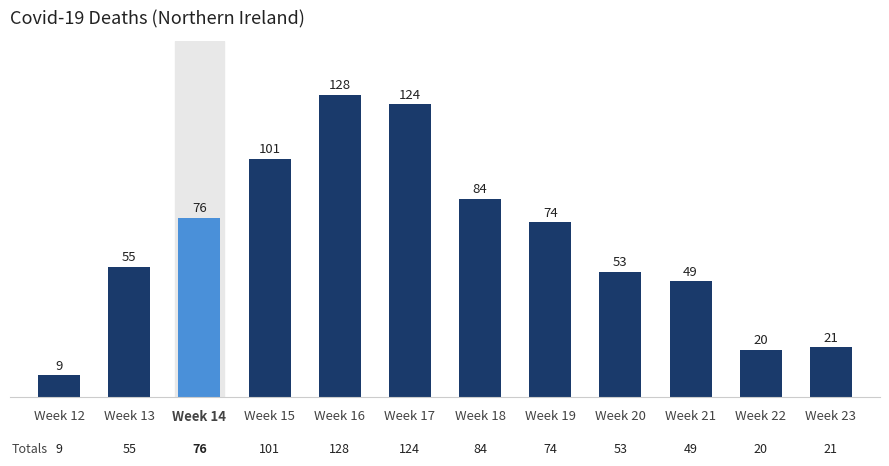

What is the difference between the values at Week 22 and Week 12?

11